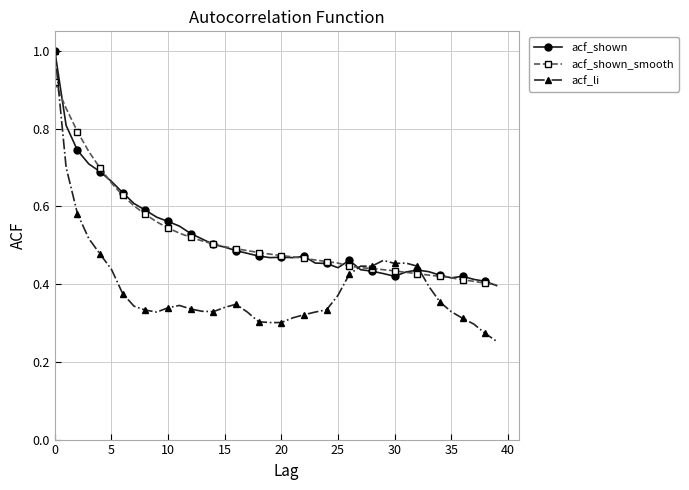

Which series has the widest spread of values?

acf_li